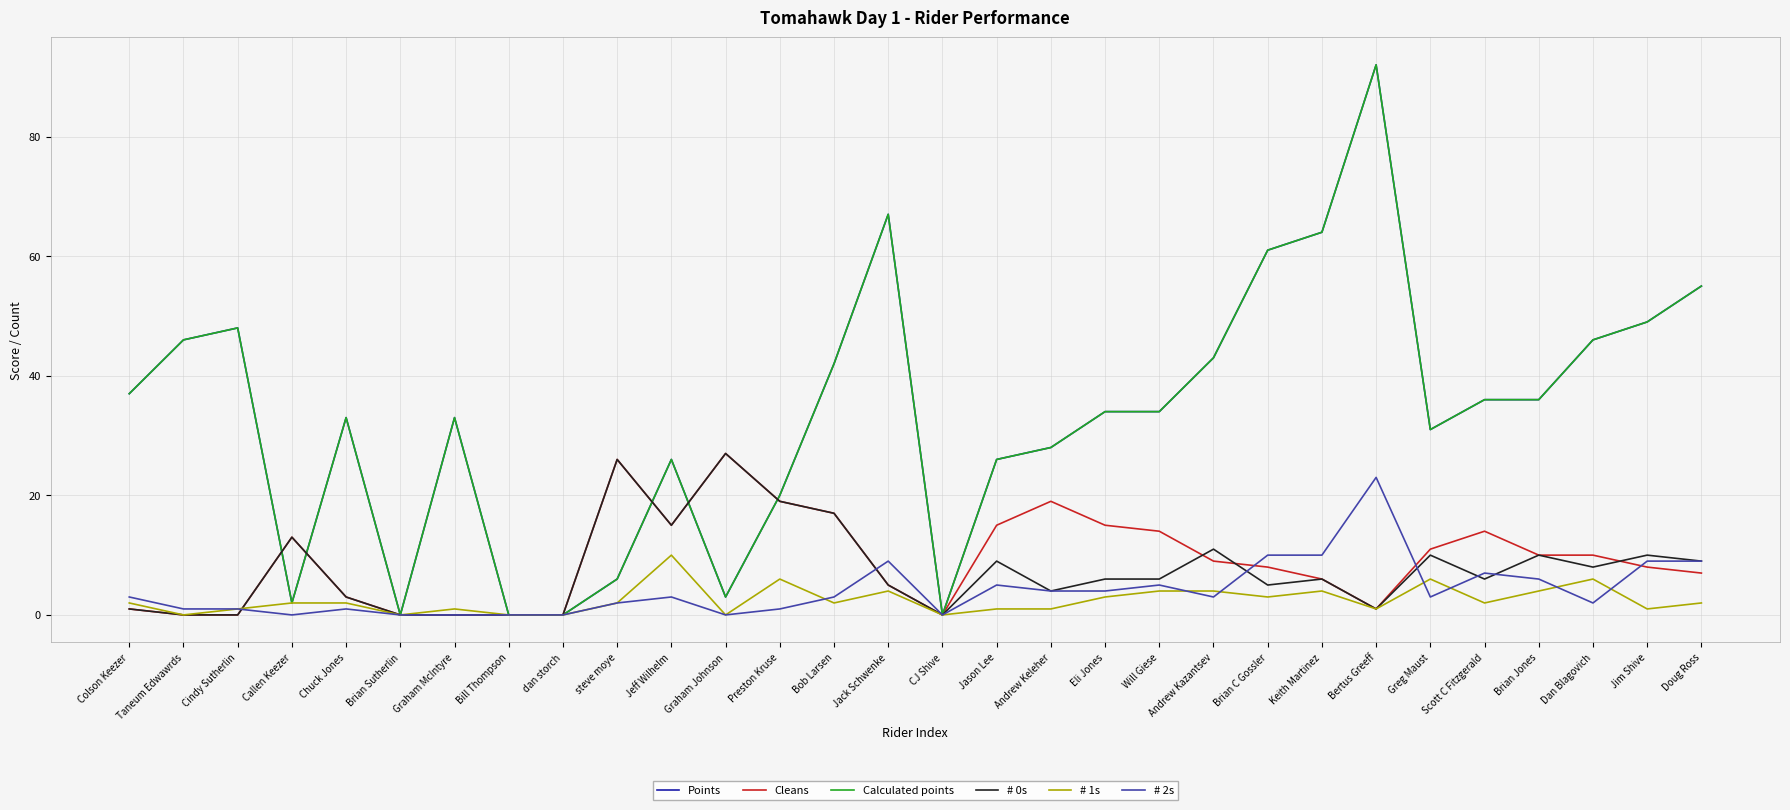

What value does the Calculated points series have at Bertus Greeff, to the nearest 10?

90